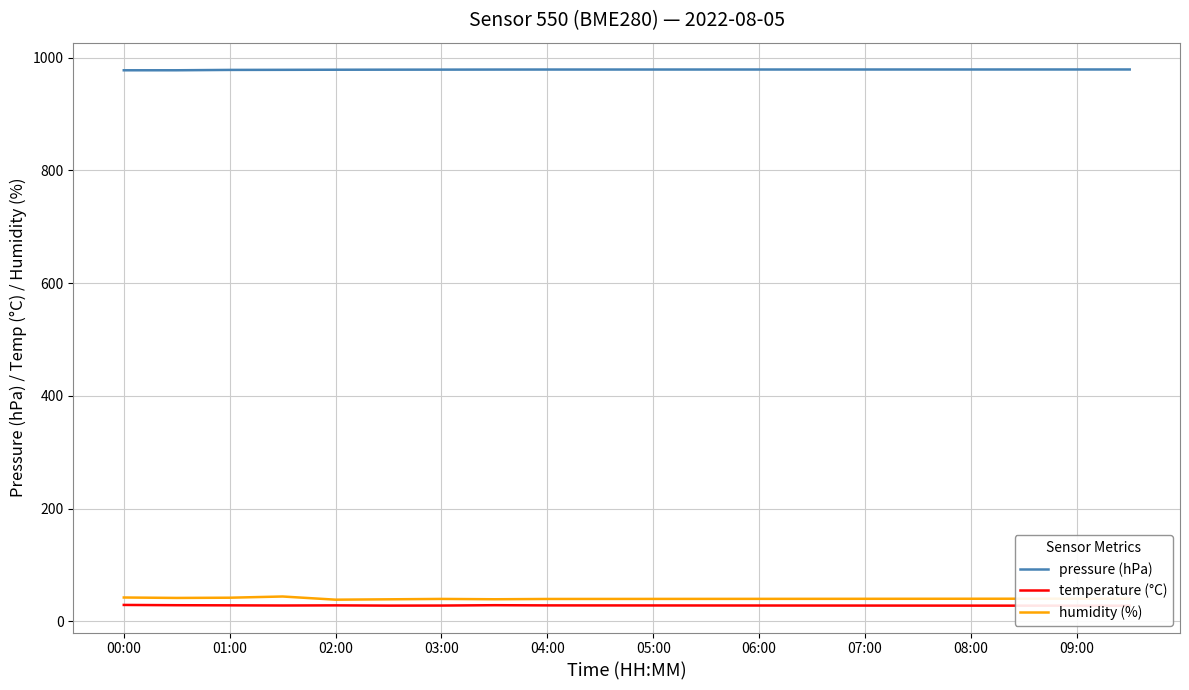

True or false: temperature (°C) and humidity (%) intersect in this chart.

False